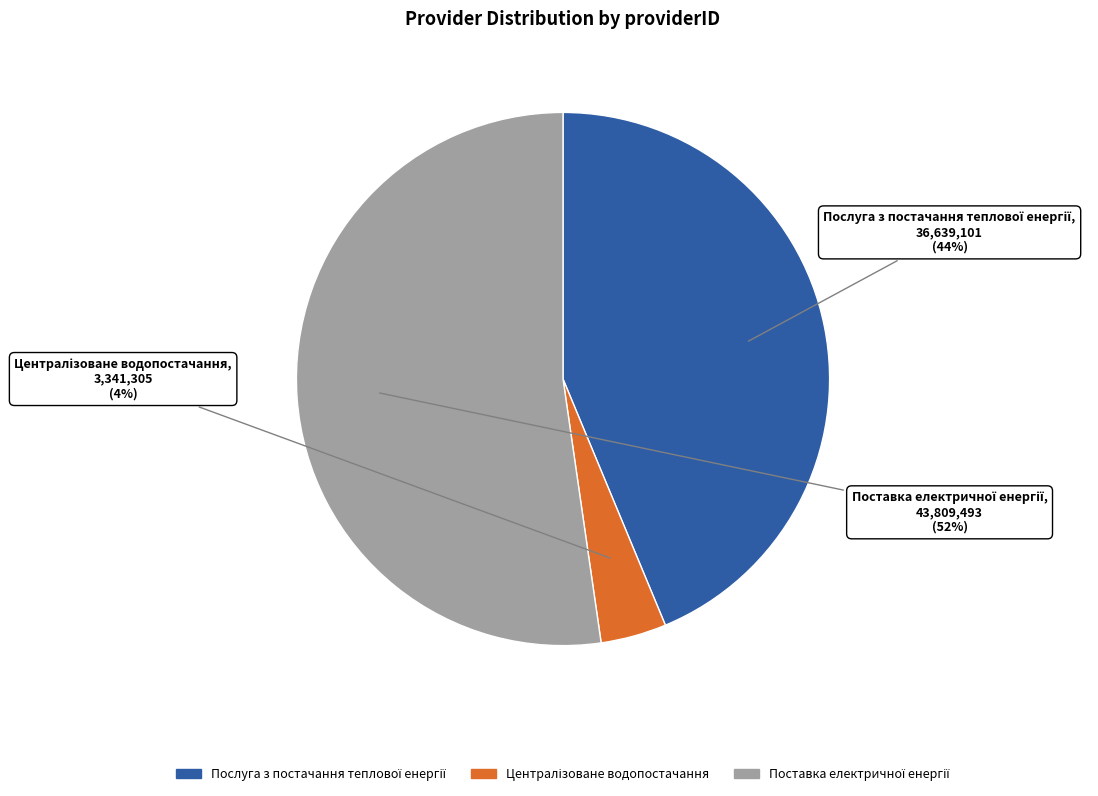

Does any single category account for the majority?

Yes